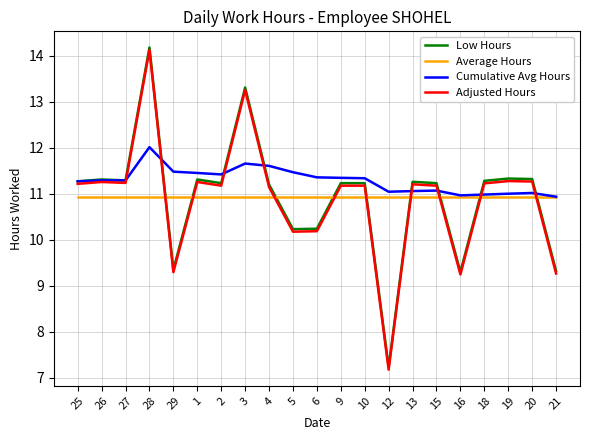

At how many categories does at least one series exceed 11?

19